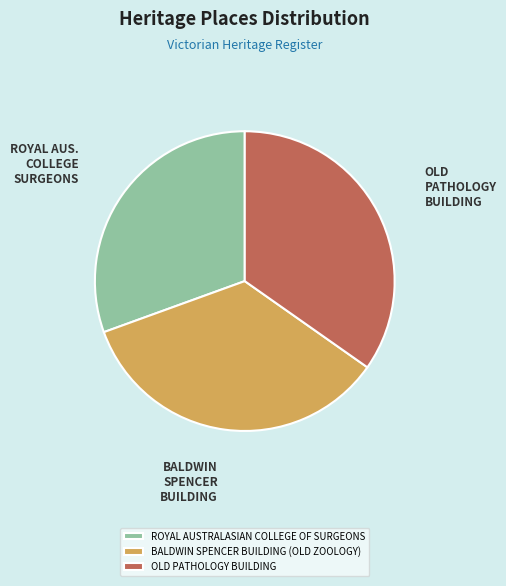

How many slices are in this pie chart?

3